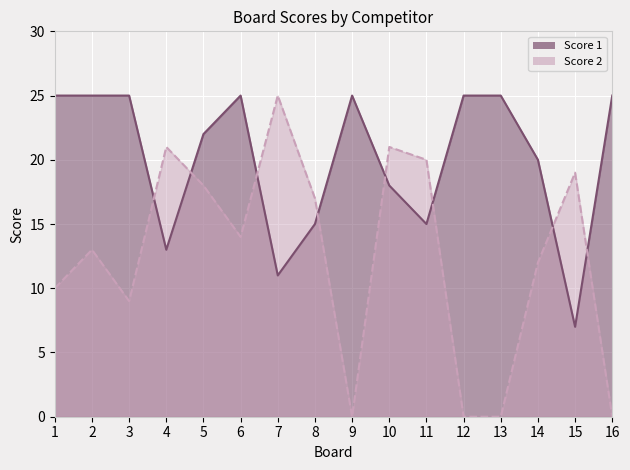

List the series in order of their overall mean, highest first.

Score 1, Score 2